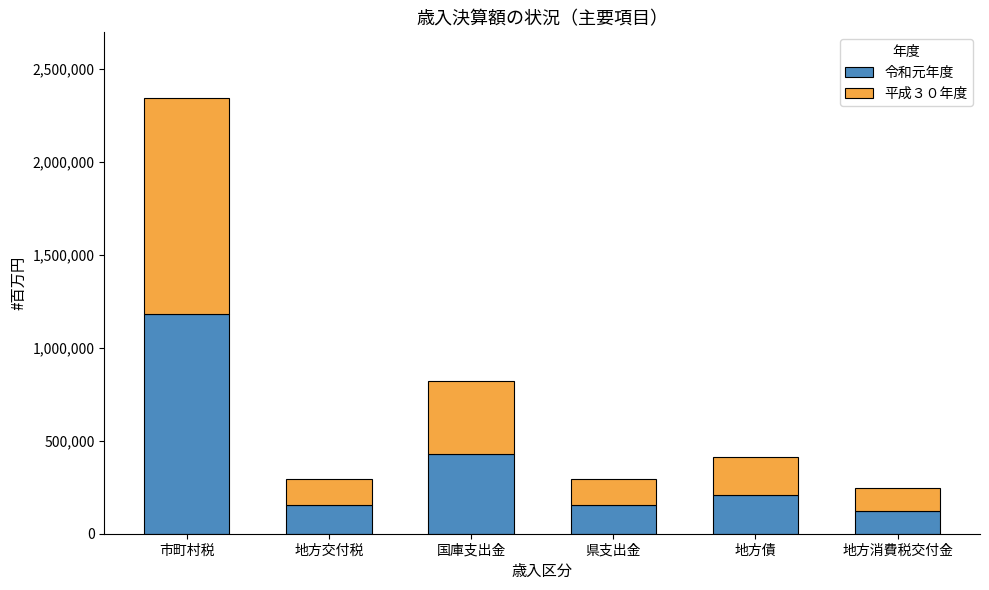

What is the approximate value of 令和元年度 at 地方消費税交付金, to the nearest 10?

121480